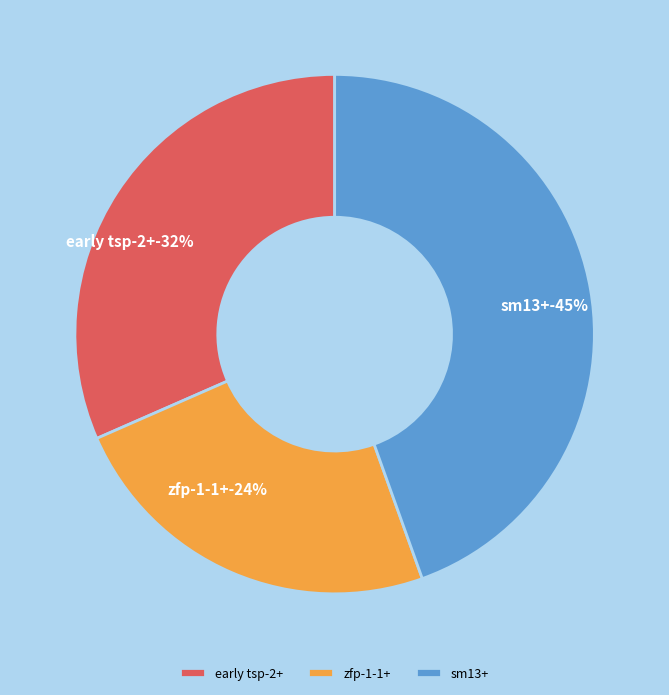

To the nearest percent, what portion does zfp-1-1+ represent?

24%